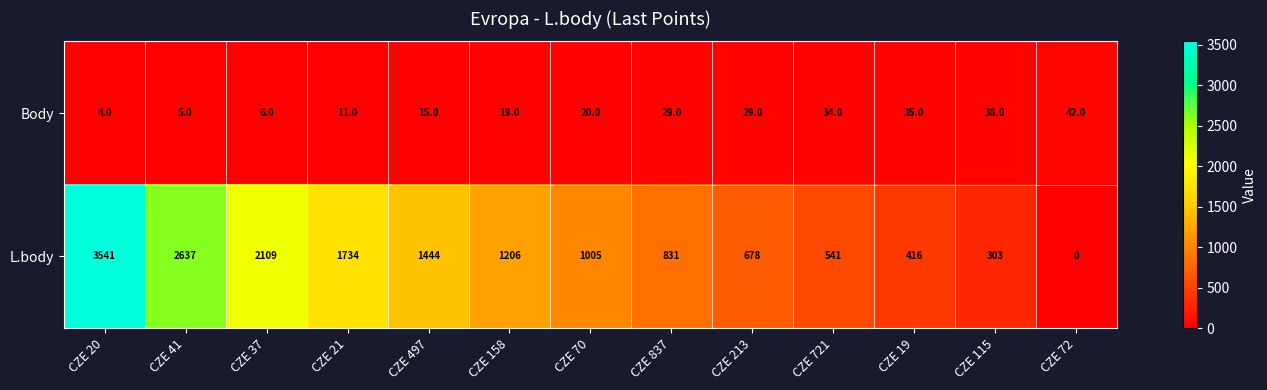

Between CZE 21 and CZE 158, which series saw the biggest shift?

L.body